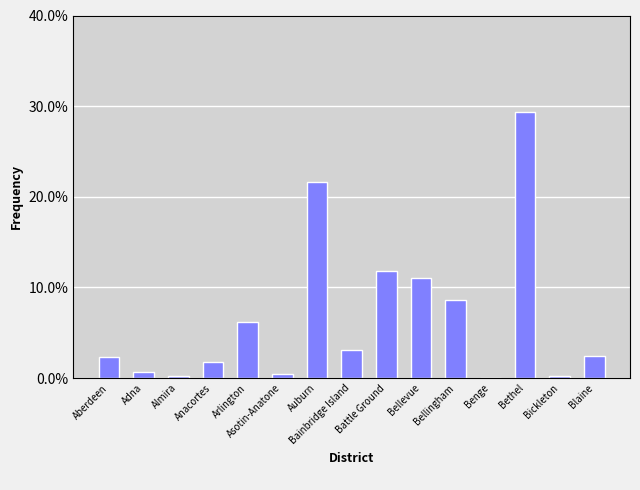

True or false: the data shows 0.0 at Arlington.

False